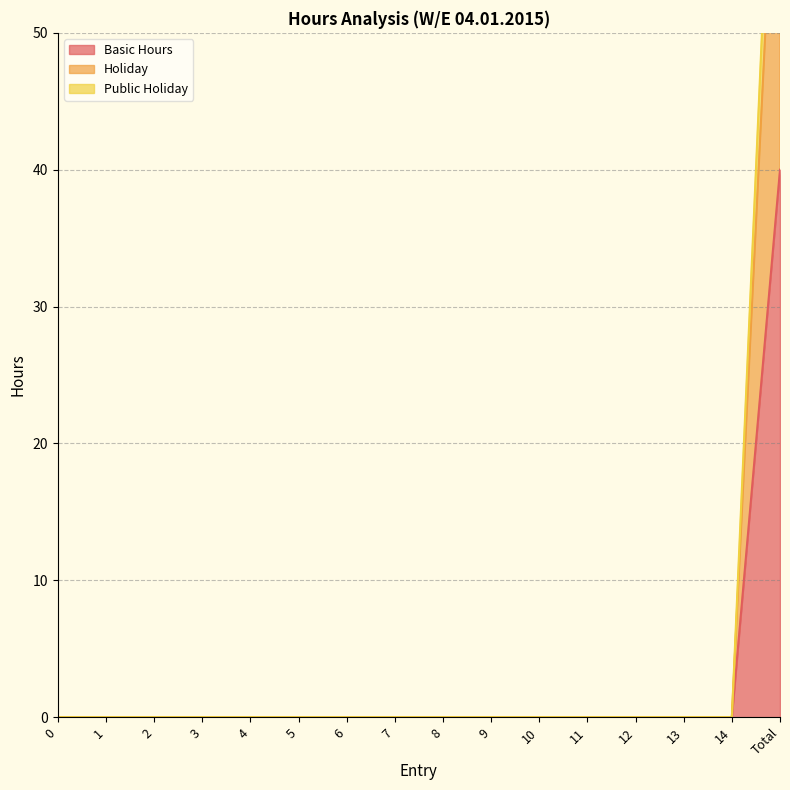

At which category is the sum across all series the highest?

Total